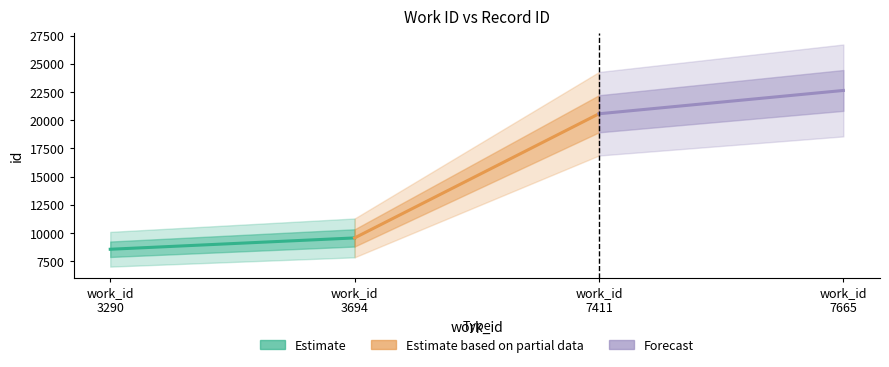

Which label corresponds to the smallest value in the chart?

work_id
3290